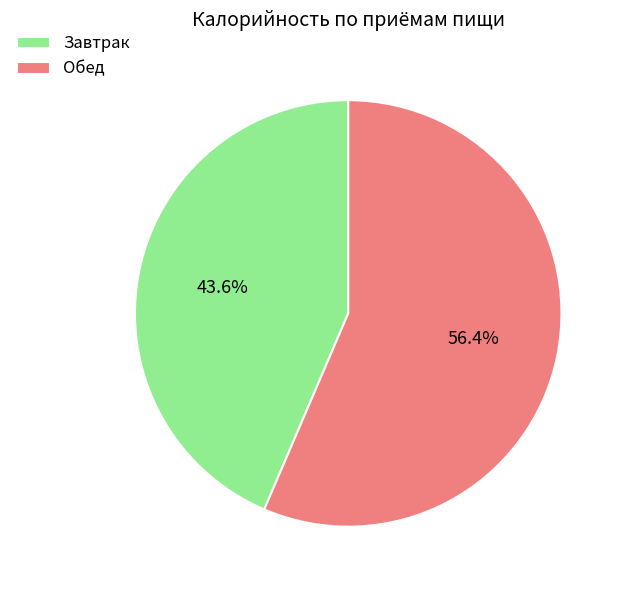

Approximately how many times larger is the value at Завтрак compared to Обед?

0.8